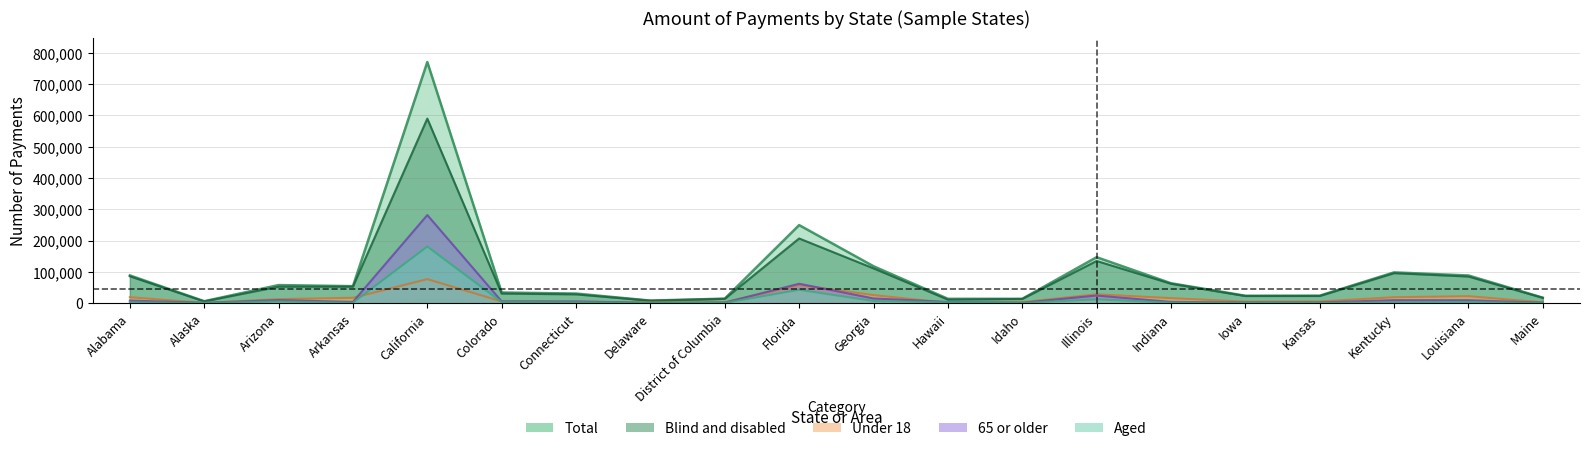

What is the total value across all series at Kansas?

55147